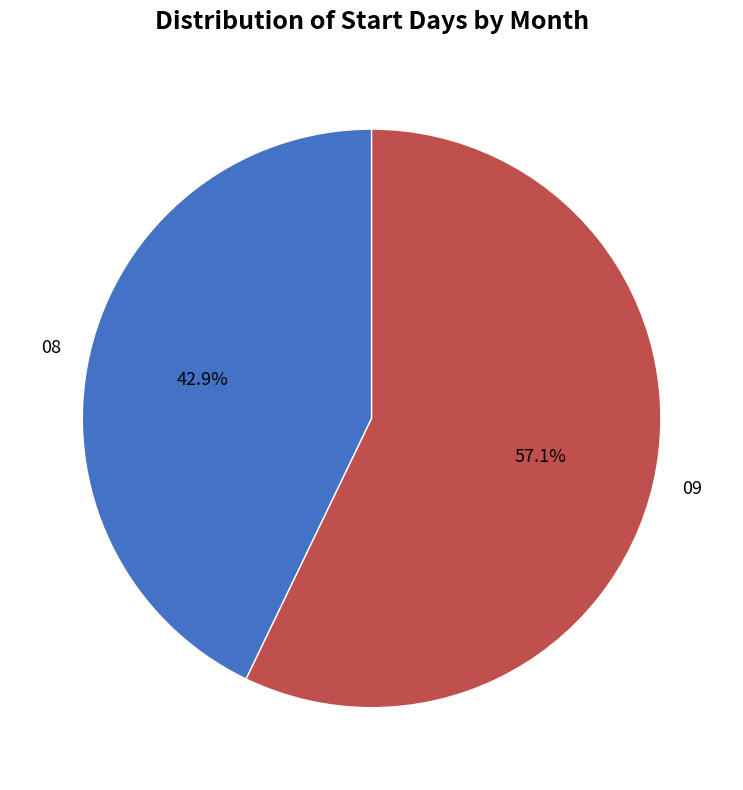

Rank the categories by value from highest to lowest.

09, 08